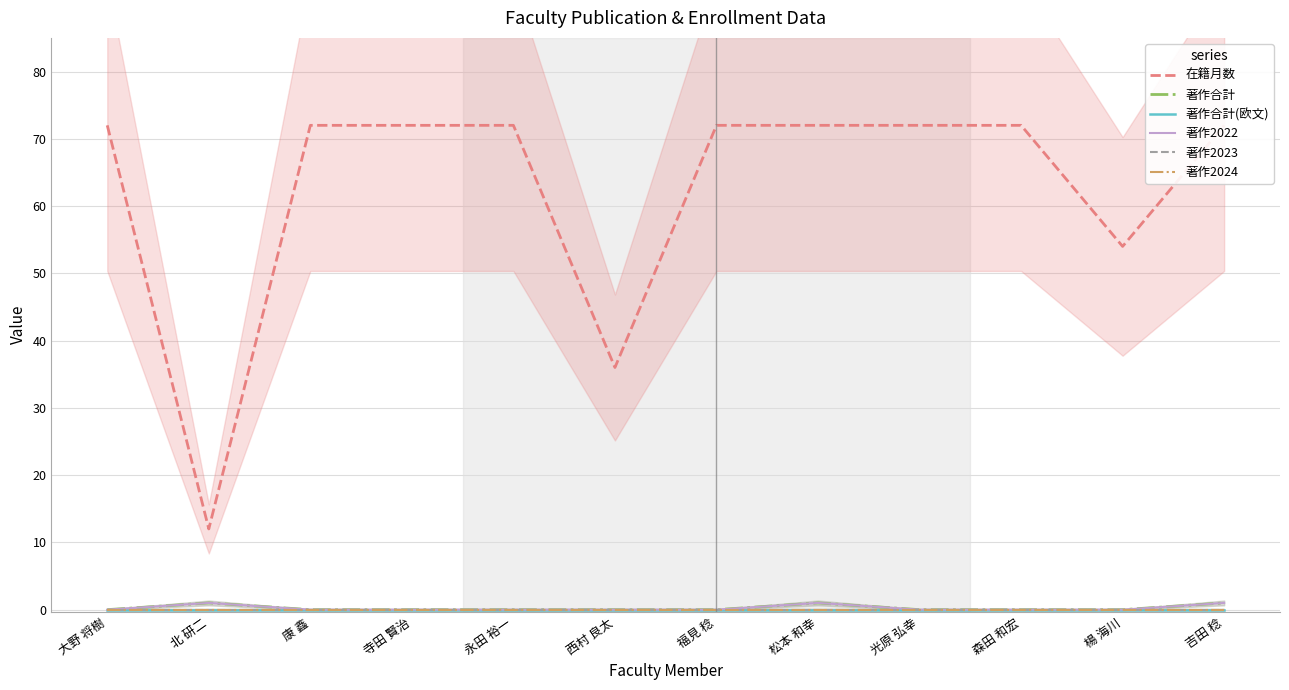

At 楊 海川, list the series in order from smallest to largest.

著作合計, 著作合計(欧文), 著作2022, 著作2023, 著作2024, 在籍月数